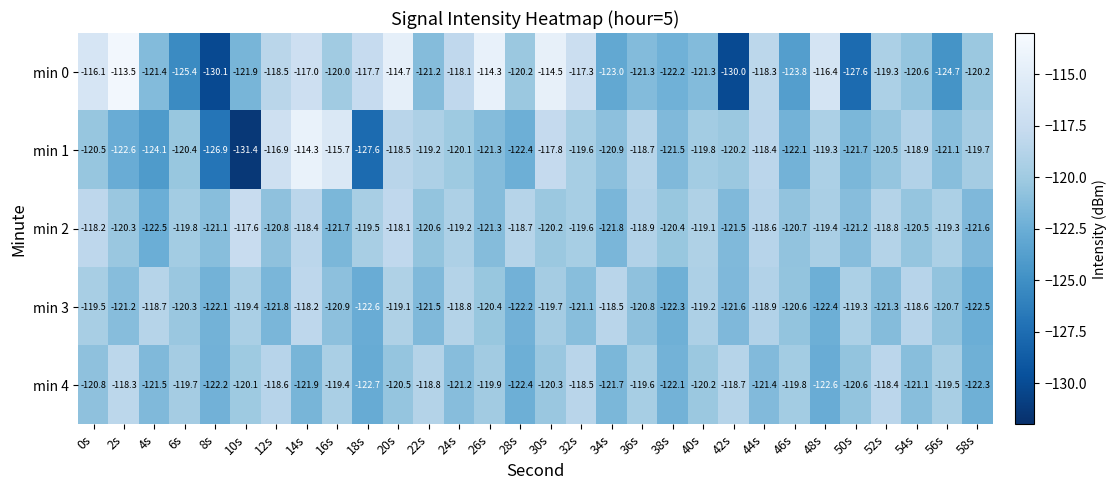

What is the highest value of the min 0 series?

-113.5